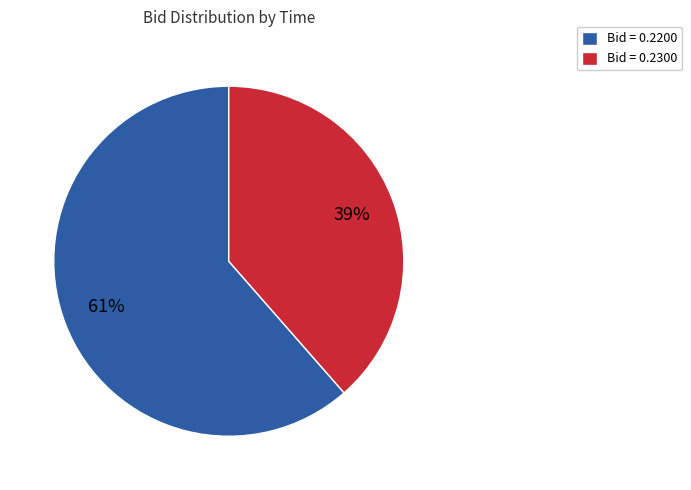

True or false: Bid = 0.2300 accounts for 25% of the total.

False